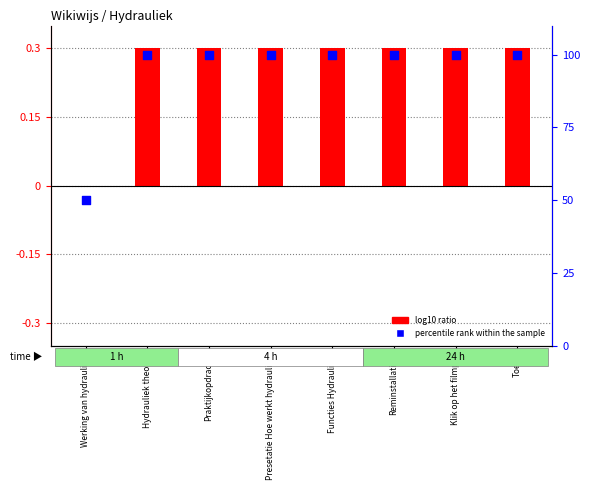

What is the total value across all series at Presetatie Hoe werkt hydrauliek?

100.3